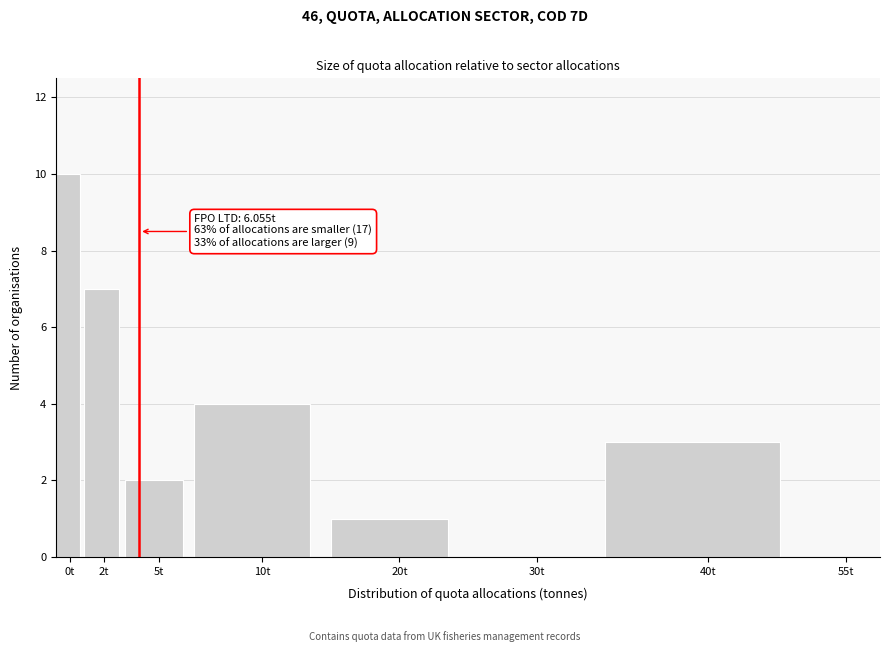

Reading right to left, extract all data points from this chart.

55t=0	40t=3	30t=0	20t=1	10t=4	5t=2	2t=7	0t=10